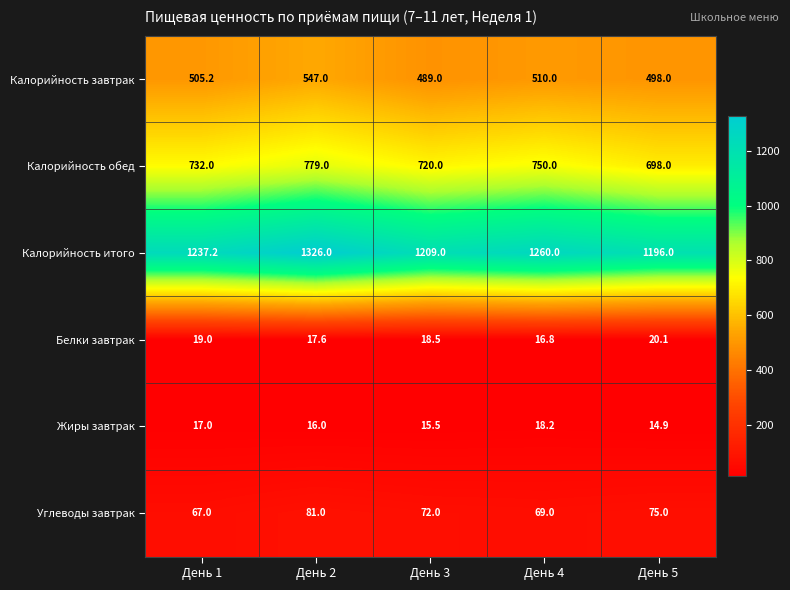

Reading left to right, list all the values displayed in this chart.

Калорийность завтрак: 505.2	547.0	489.0	510.0	498.0
Калорийность обед: 732.0	779.0	720.0	750.0	698.0
Калорийность итого: 1237.2	1326.0	1209.0	1260.0	1196.0
Белки завтрак: 19.0	17.6	18.5	16.8	20.1
Жиры завтрак: 17.0	16.0	15.5	18.2	14.9
Углеводы завтрак: 67.0	81.0	72.0	69.0	75.0